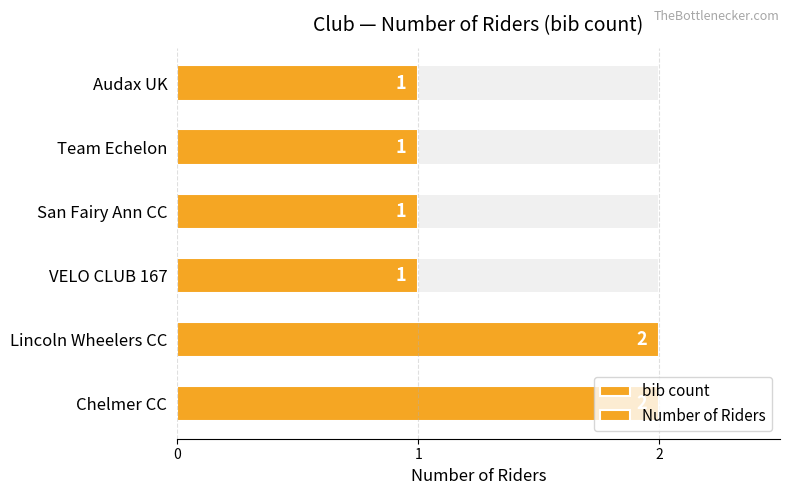

List the labels in order of bib count value, smallest first.

VELO CLUB 167, San Fairy Ann CC, Team Echelon, Audax UK, Chelmer CC, Lincoln Wheelers CC